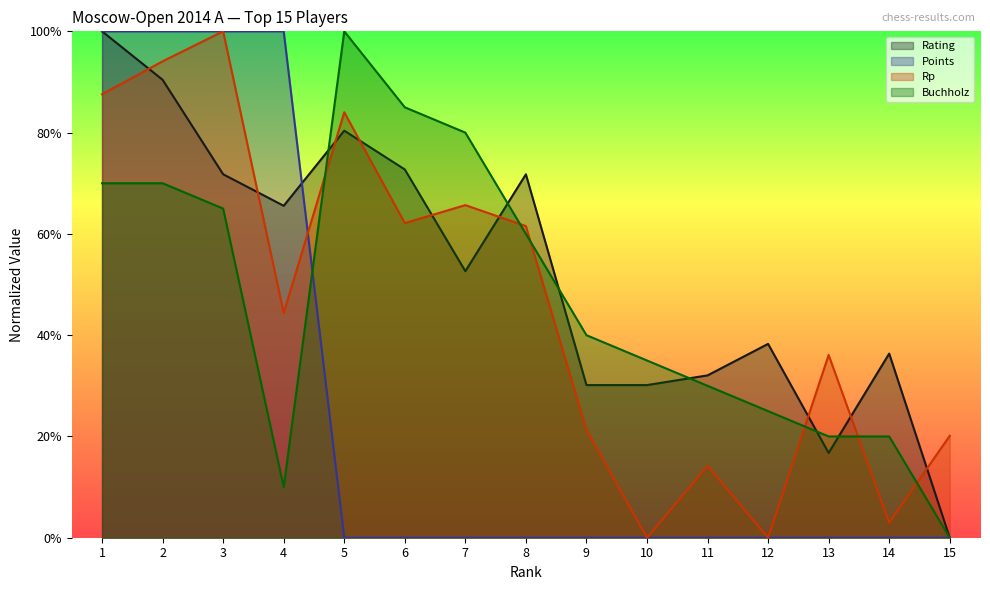

Reading left to right, list all the values displayed in this chart.

Rating: 1.0	0.9	0.7	0.7	0.8	0.7	0.5	0.7	0.3	0.3	0.3	0.4	0.2	0.4	0.0
Points: 1.0	1.0	1.0	1.0	0.0	0.0	0.0	0.0	0.0	0.0	0.0	0.0	0.0	0.0	0.0
Rp: 0.9	0.9	1.0	0.4	0.8	0.6	0.7	0.6	0.2	0.0	0.1	0.0	0.4	0.0	0.2
Buchholz: 0.7	0.7	0.7	0.1	1.0	0.8	0.8	0.6	0.4	0.3	0.3	0.2	0.2	0.2	0.0